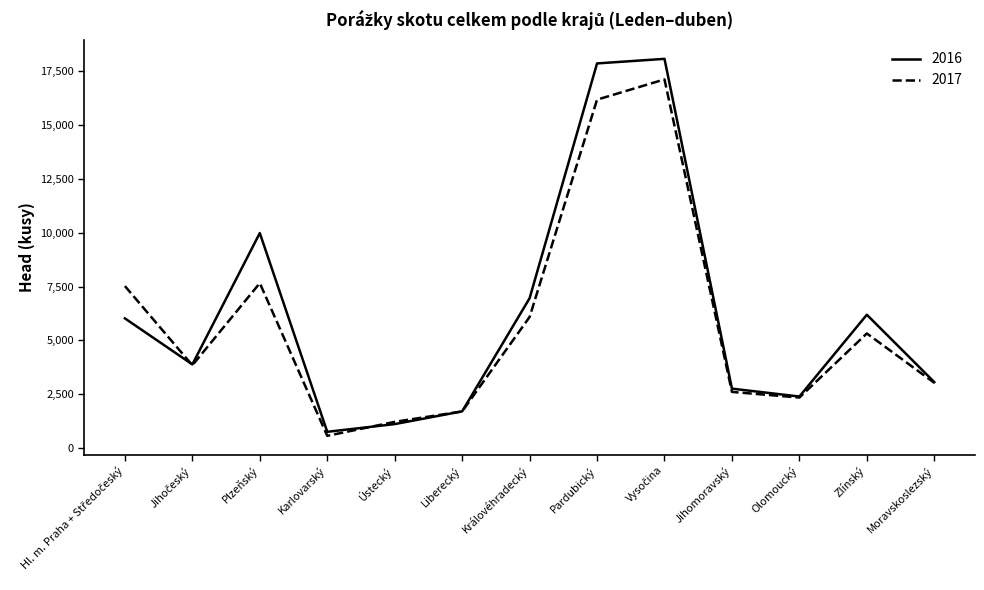

Where is 2016 nearest to the value 9409?

Plzeňský